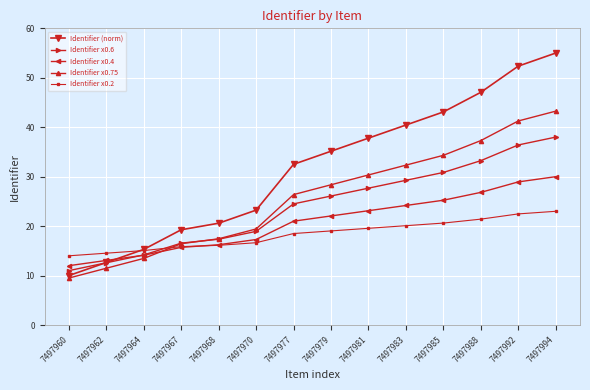

Does the chart have visible grid lines?

Yes